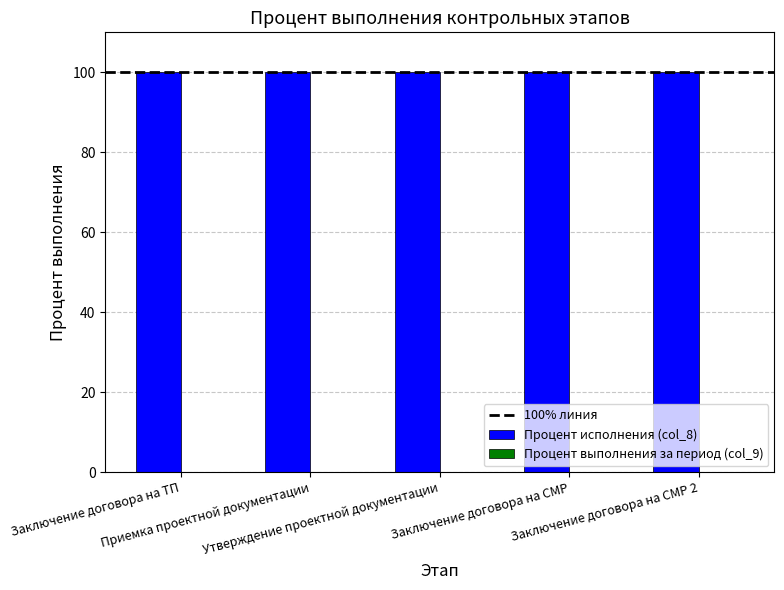

Which series has the widest spread of values?

Процент исполнения (col_8)